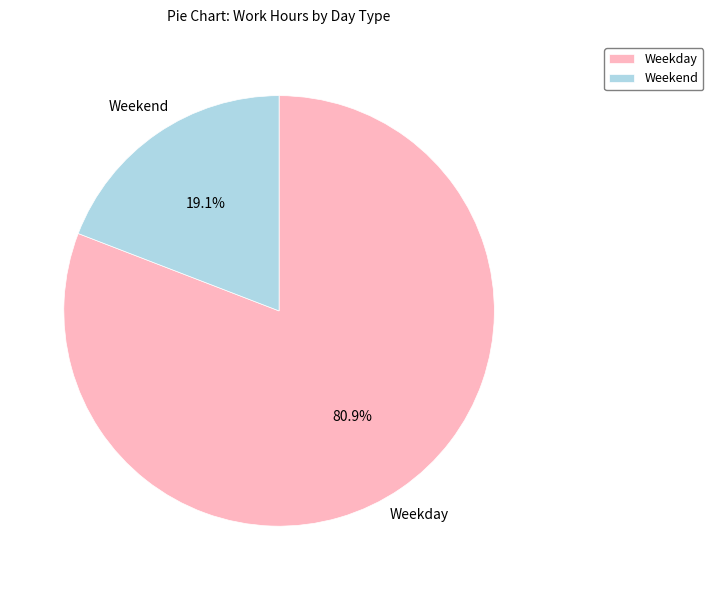

Count the number of slices in the pie.

2